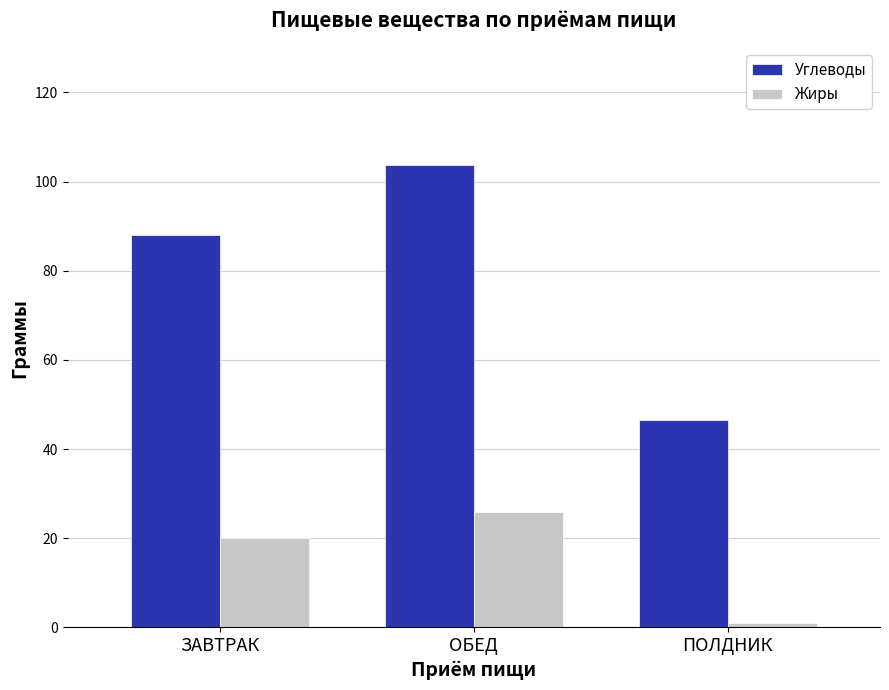

What is the total value across all series at ЗАВТРАК?

108.1